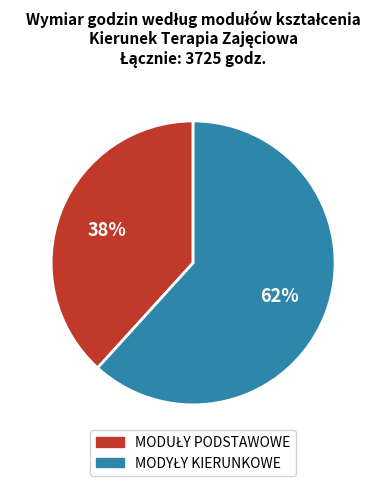

Approximately how many times larger is the value at MODUŁY PODSTAWOWE compared to MODYŁY KIERUNKOWE?

0.6